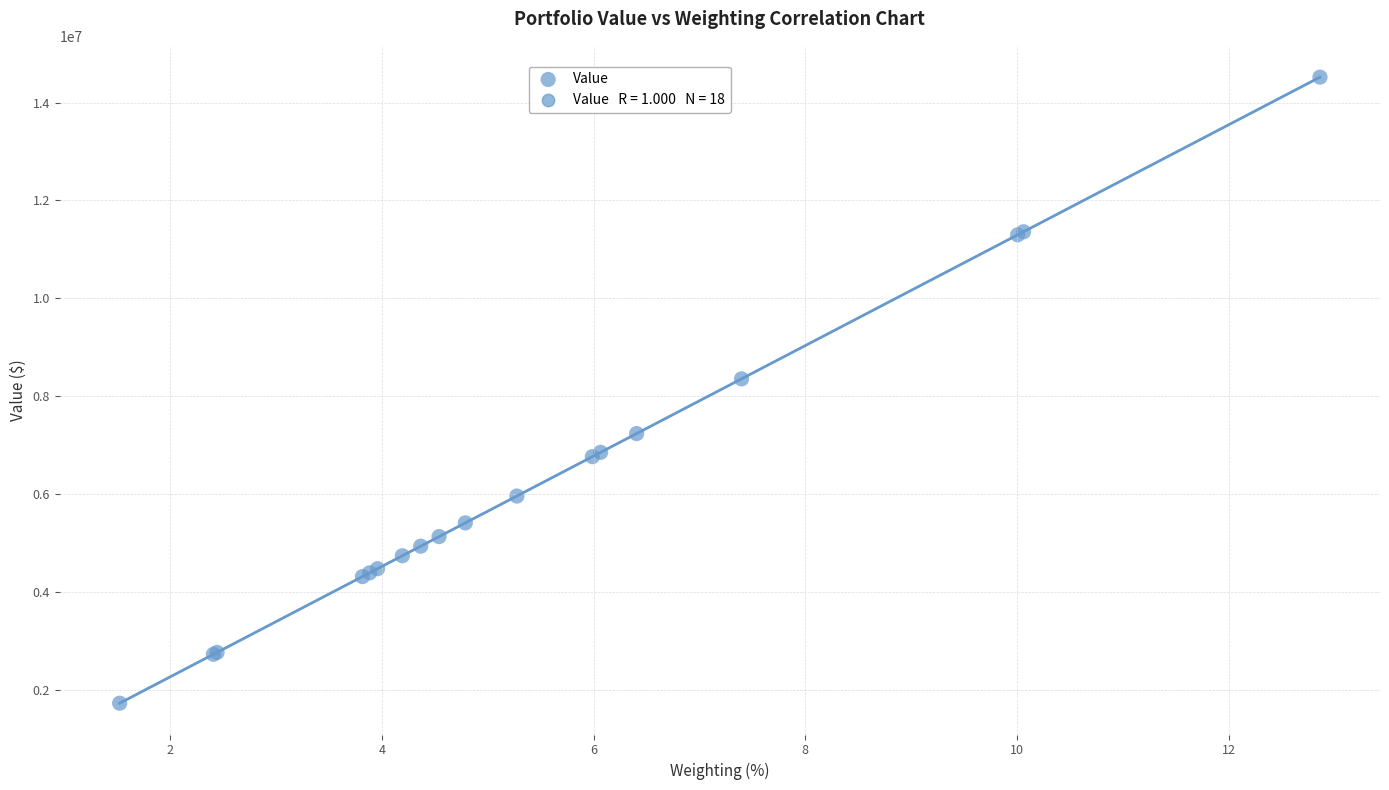

What Y value in the scatter plot is closest to 8120500?

8352000